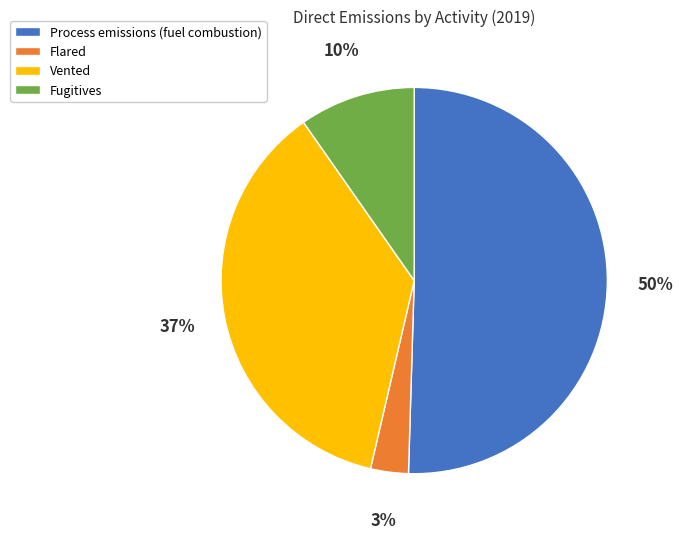

What is the largest slice in the pie chart?

Process emissions (fuel combustion)